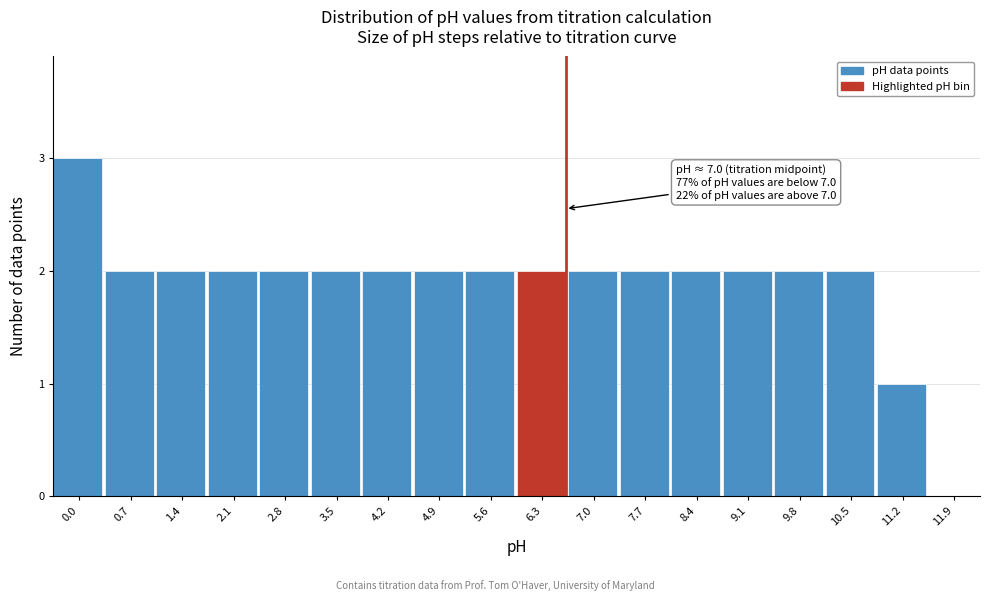

Reading left to right, what are all the values shown in this chart?

0.0=3	0.7=2	1.4=2	2.1=2	2.8=2	3.5=2	4.2=2	4.9=2	5.6=2	6.3=2	7.0=2	7.7=2	8.4=2	9.1=2	9.8=2	10.5=2	11.2=1	11.9=0